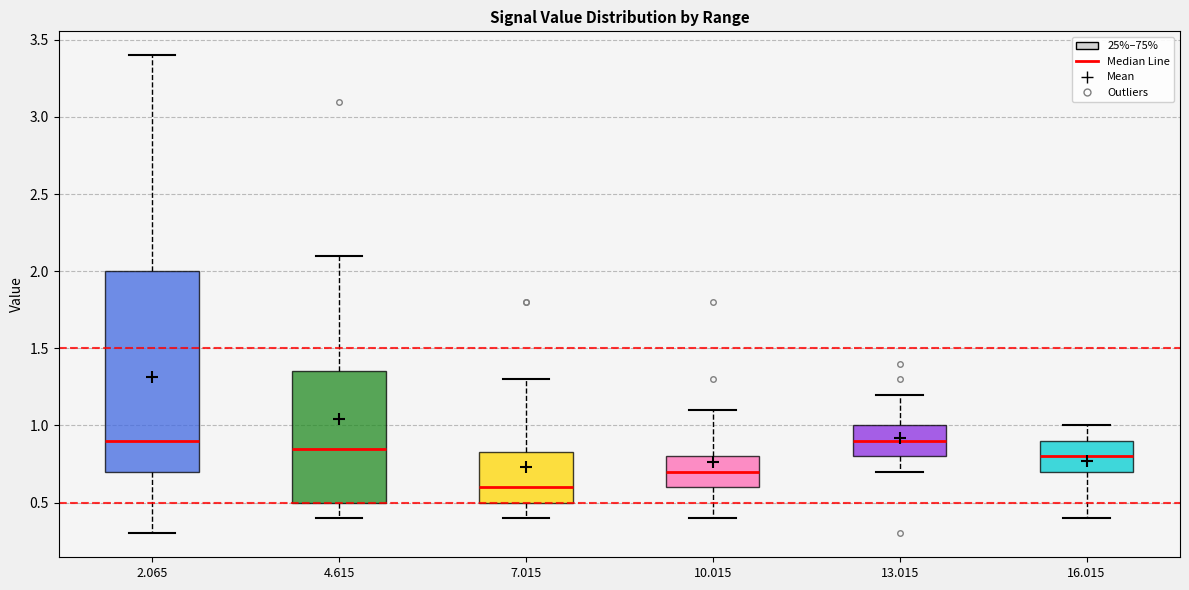

Reading left to right, read every box against the y-axis: the position of its median line, the range the box covers, and the ends of its whiskers. The values are not printed on the chart, so give them approximately, as read against the axis.

2.065: median 0.90, box 0.70 to 2.00, whiskers 0.30 to 3.40
4.615: median 0.85, box 0.50 to 1.35, whiskers 0.40 to 2.10
7.015: median 0.60, box 0.50 to 0.85, whiskers 0.40 to 1.30
10.015: median 0.70, box 0.60 to 0.80, whiskers 0.40 to 1.10
13.015: median 0.90, box 0.80 to 1.00, whiskers 0.70 to 1.20
16.015: median 0.80, box 0.70 to 0.90, whiskers 0.40 to 1.00